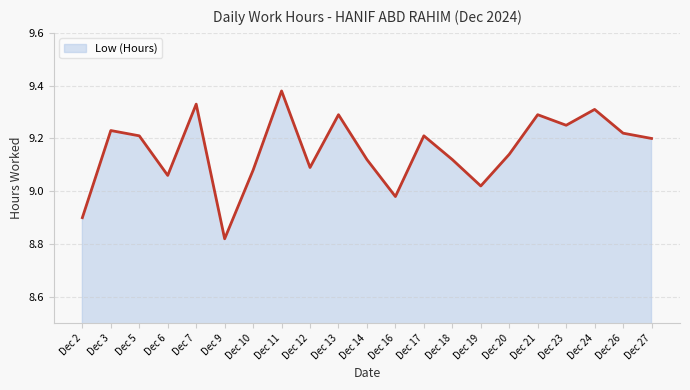

At which category does the chart reach its minimum across all series?

Dec 9